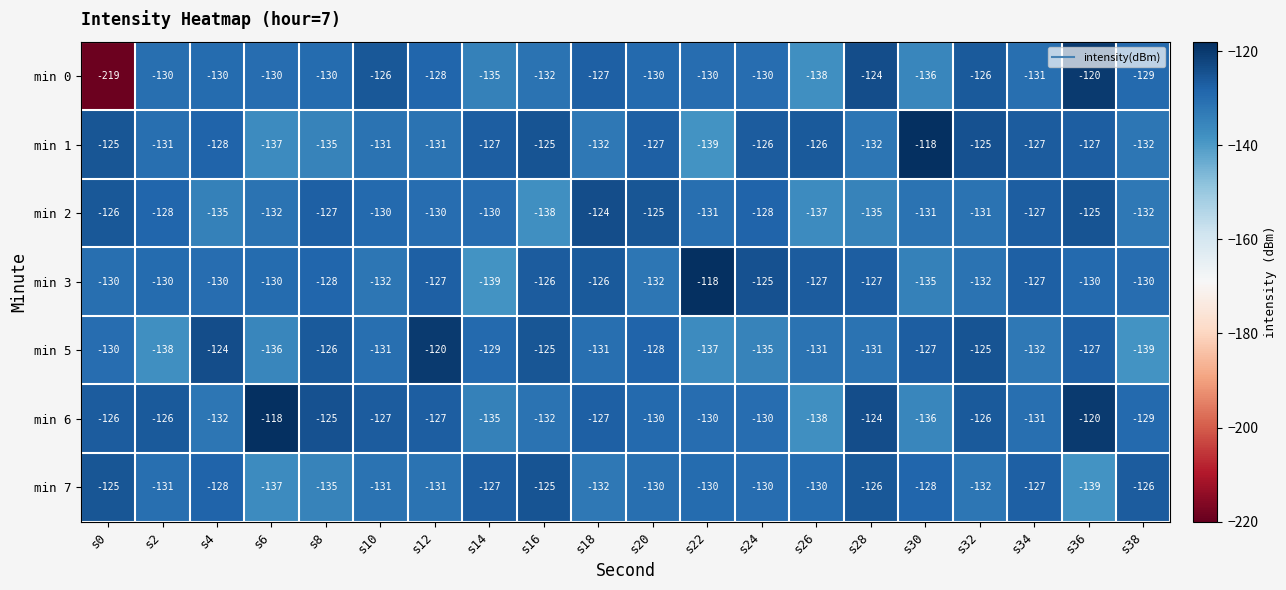

What is the difference between the highest and lowest values at s28?

11